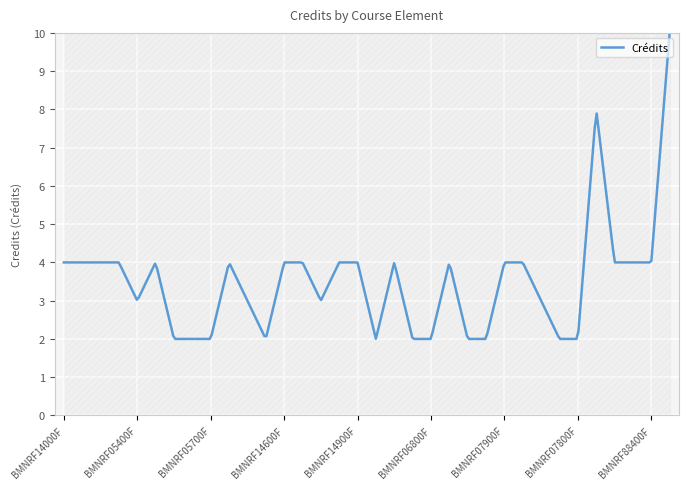

What is the smallest value displayed?

2.0